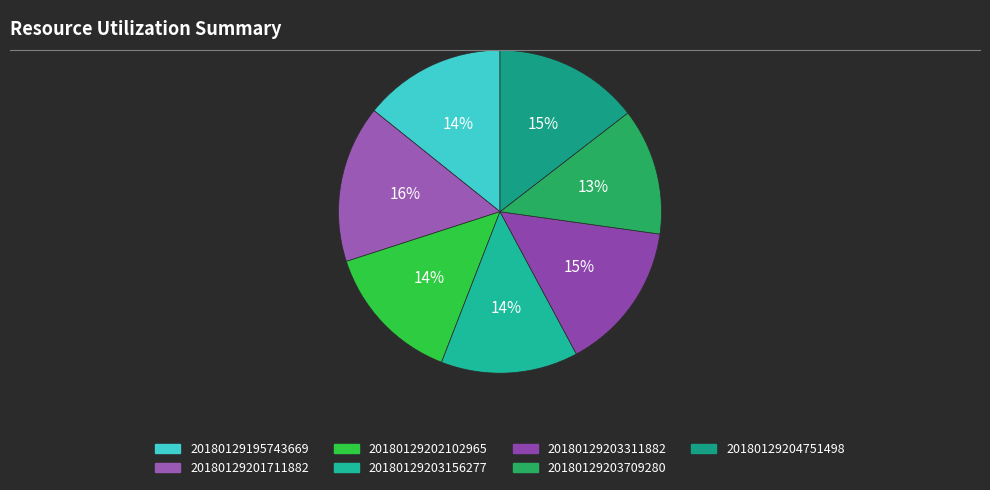

To the nearest percent, what is the average slice percentage?

14%